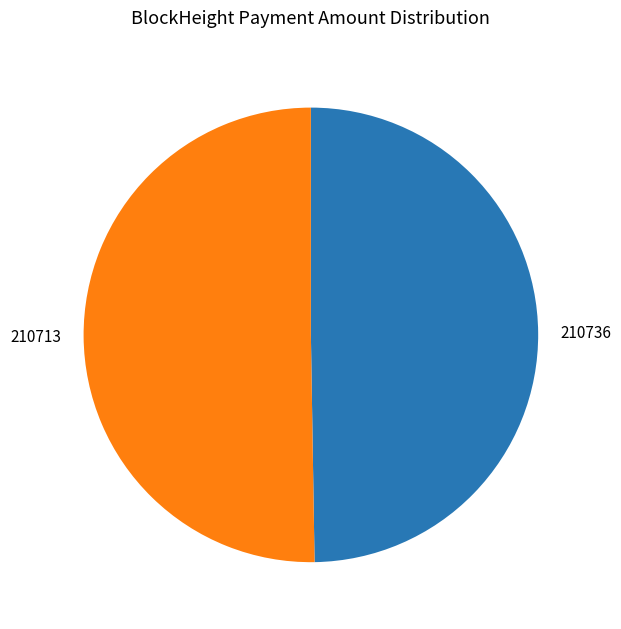

Rank the categories by value from lowest to highest.

210736, 210713